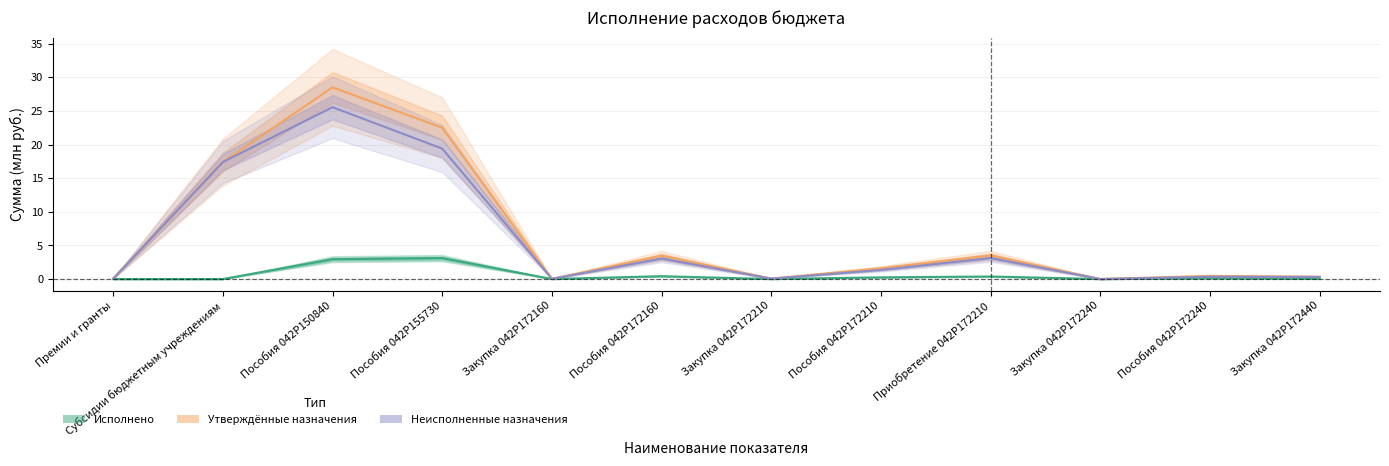

At how many categories does at least one series exceed 27?

1